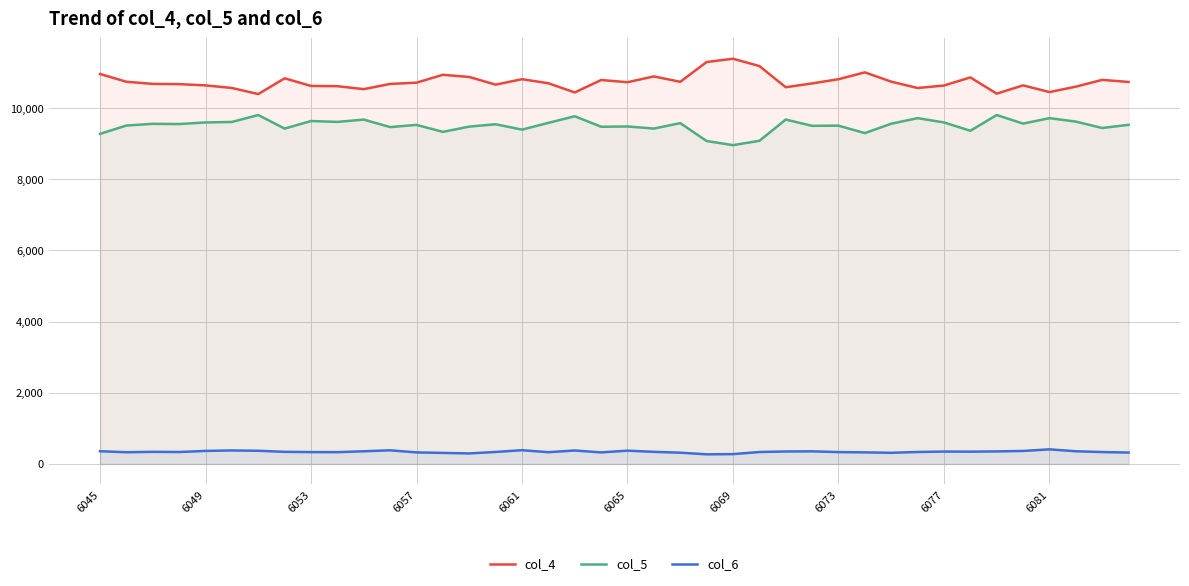

Is the value of col_6 at 6057 greater than the value of col_4 at 6073?

No